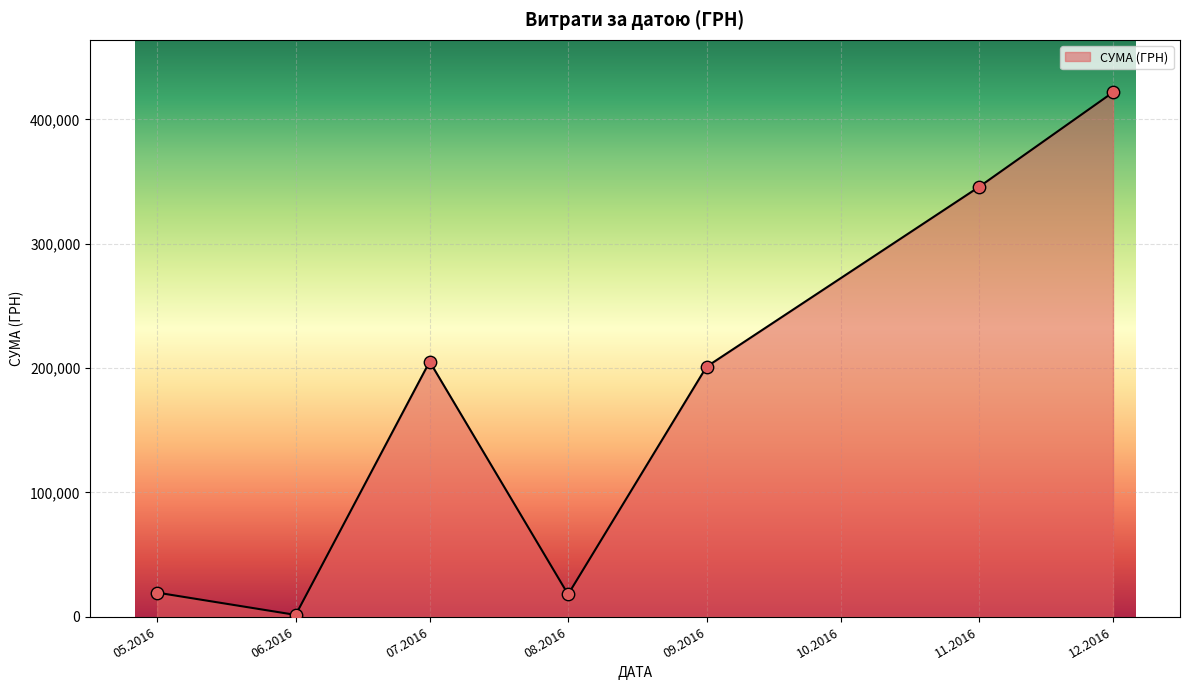

Between 07.2016 and 12.2016, which is larger?

12.2016